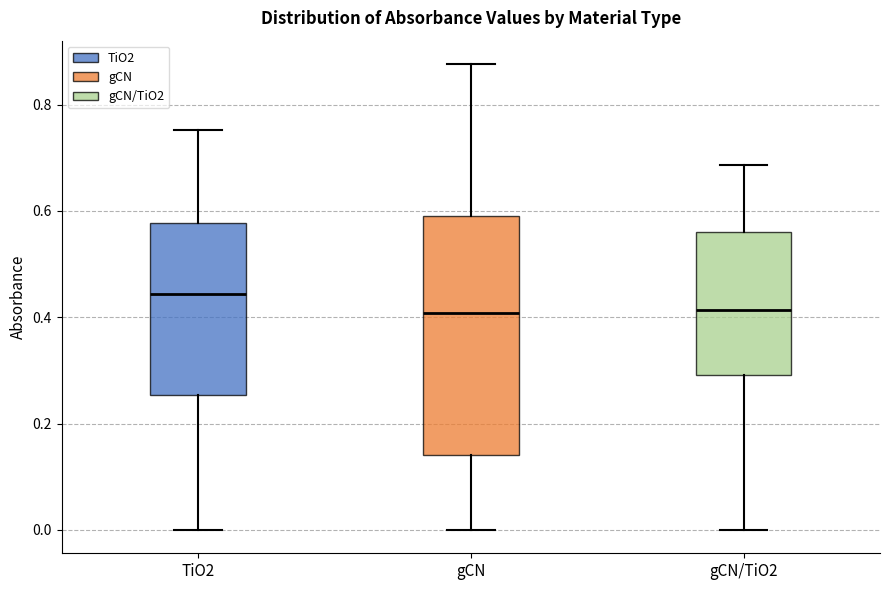

Reading left to right, transcribe this box plot: for each box, give where its median line is, the range the box spans, and where its two whiskers end, as read against the y-axis. The values are not printed on the chart, so give them approximately, as read against the axis.

TiO2: median 0.44, box 0.26 to 0.58, whiskers 0.00 to 0.76
gCN: median 0.40, box 0.14 to 0.60, whiskers 0.00 to 0.88
gCN/TiO2: median 0.42, box 0.30 to 0.56, whiskers 0.00 to 0.68